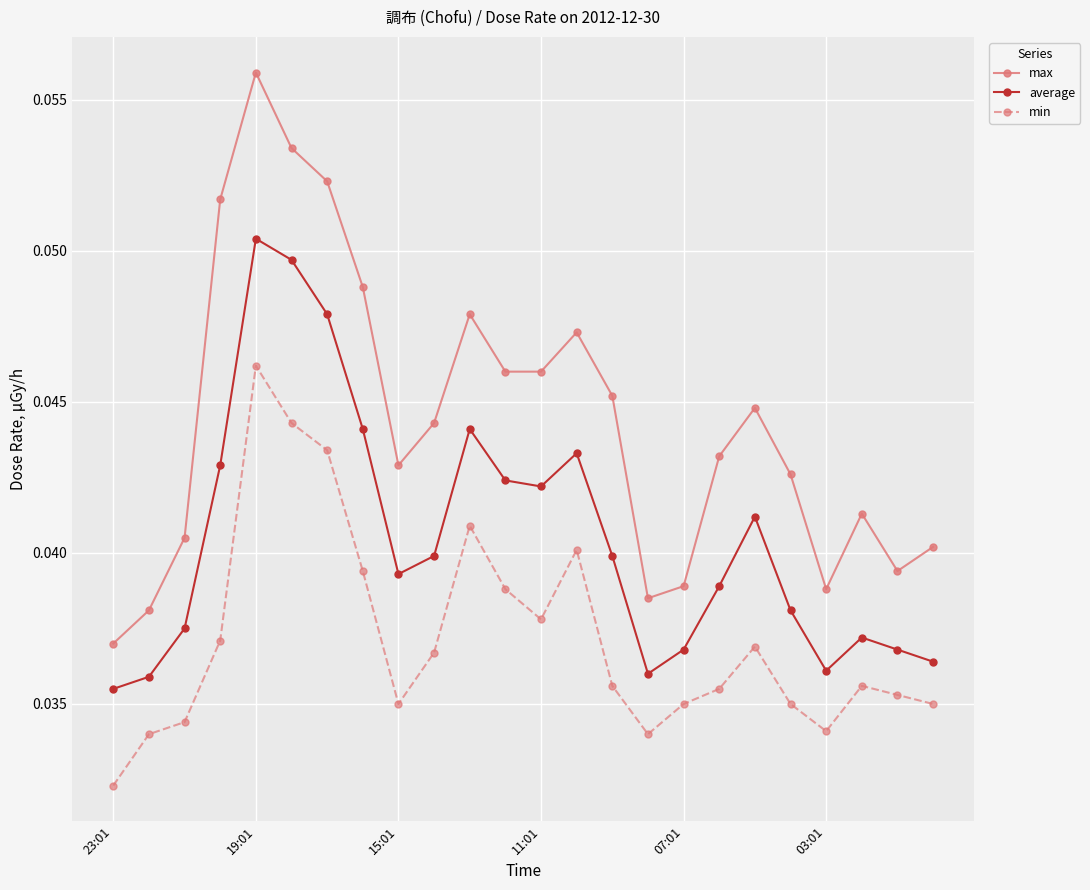

At how many categories does at least one series exceed 0?

24